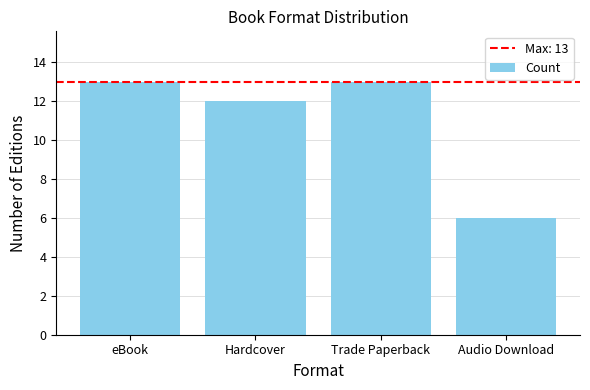

True or false: the data shows 6 at Audio Download.

True